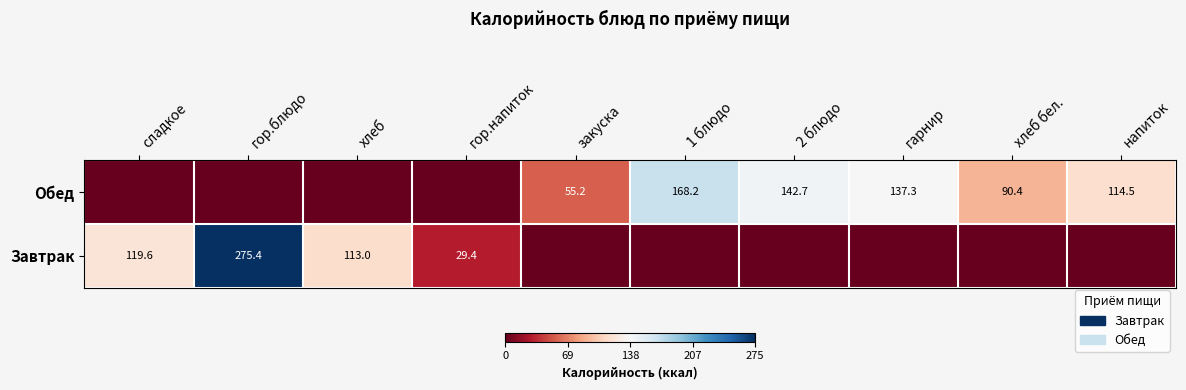

Is the value of Завтрак at гор.блюдо greater than the value of Обед at напиток?

Yes